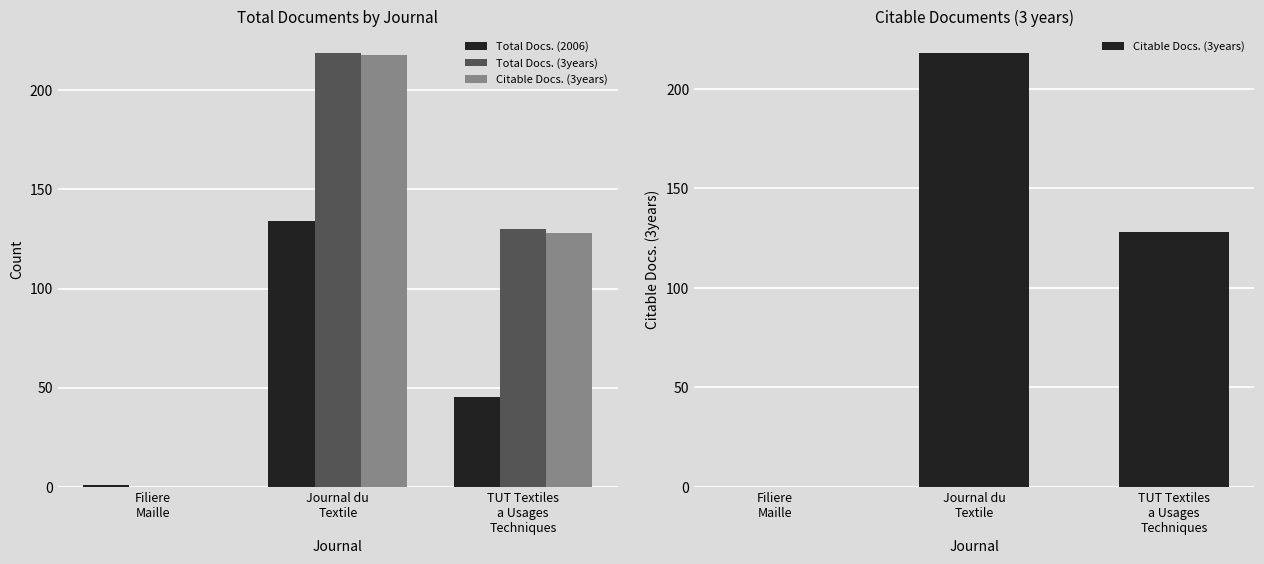

At how many categories does at least one series exceed 117?

2